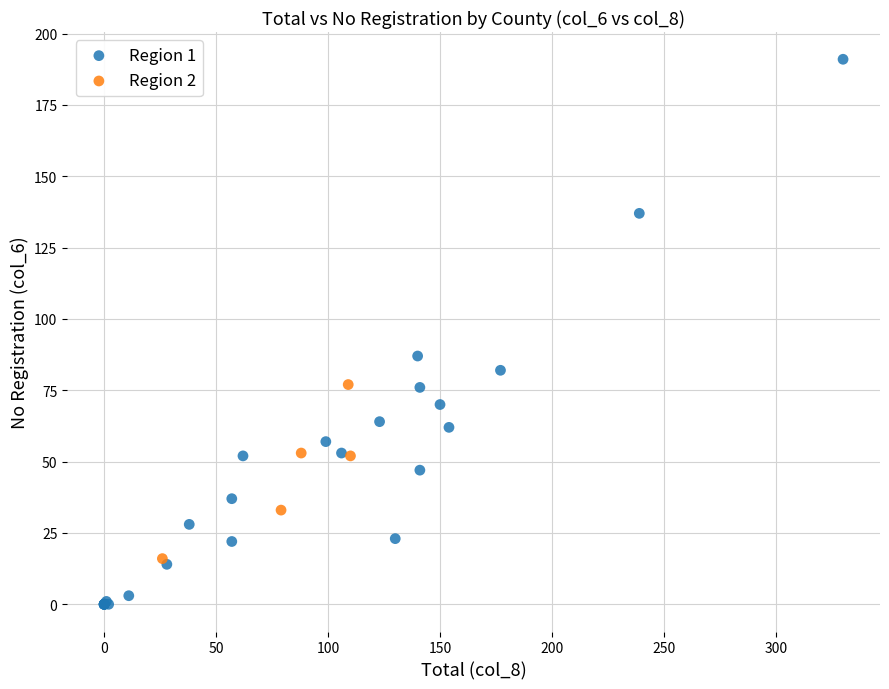

Which series has the largest Y range (max minus min)?

Region 1